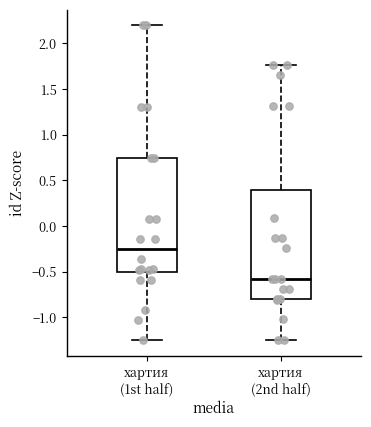

Reading left to right, transcribe this box plot: for each box, give where its median line is, the range the box spans, and where its two whiskers end, as read against the y-axis. The values are not printed on the chart, so give them approximately, as read against the axis.

хартия (1st half): median -0.25, box -0.50 to 0.75, whiskers -1.25 to 2.20
хартия (2nd half): median -0.60, box -0.80 to 0.40, whiskers -1.25 to 1.75